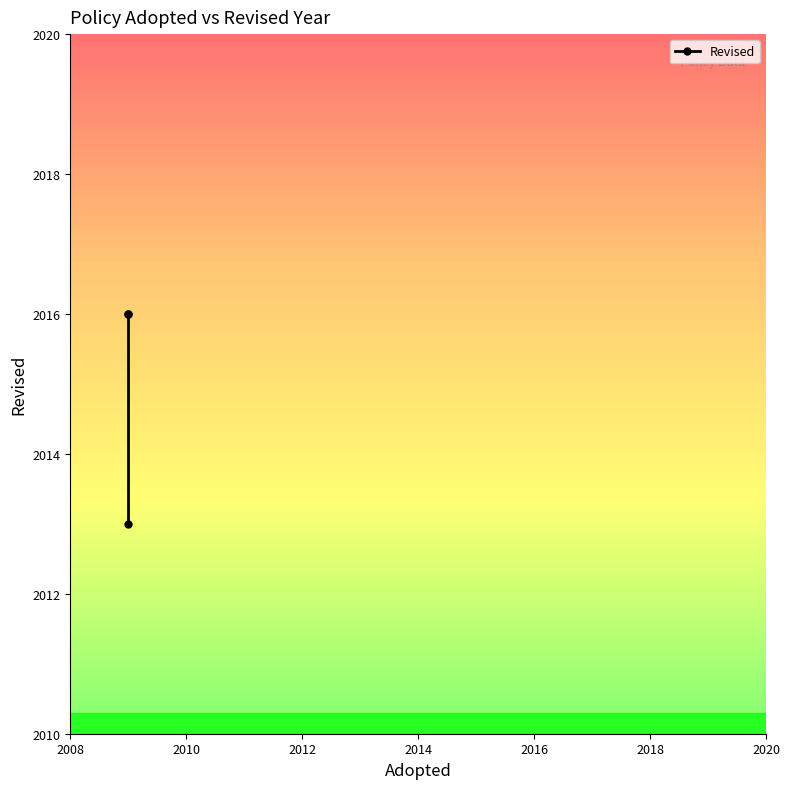

Reading left to right, list all the values displayed in this chart.

2013	2016	2016